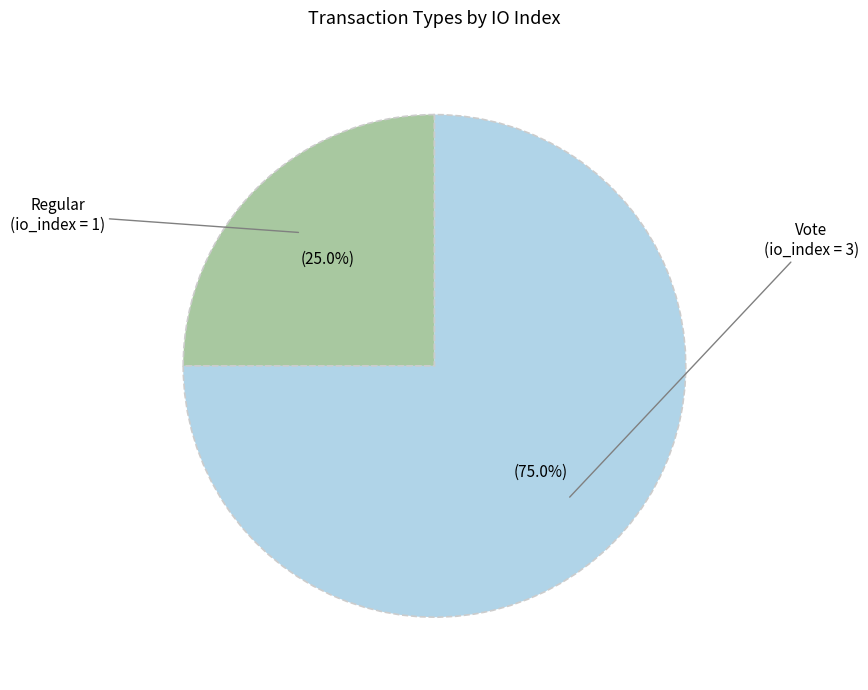

Is there any slice that represents more than half of the pie?

Yes